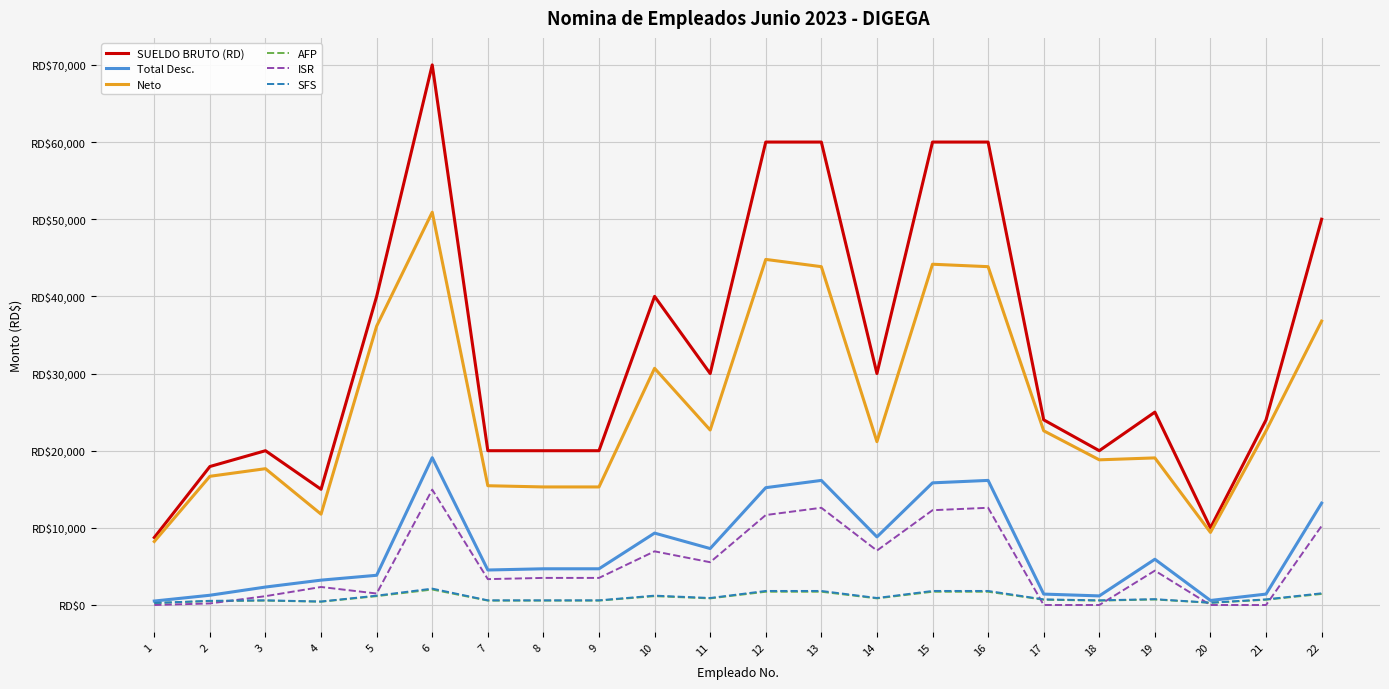

What are all the series names shown in the legend?

SUELDO BRUTO (RD), Total Desc., Neto, AFP, ISR, SFS